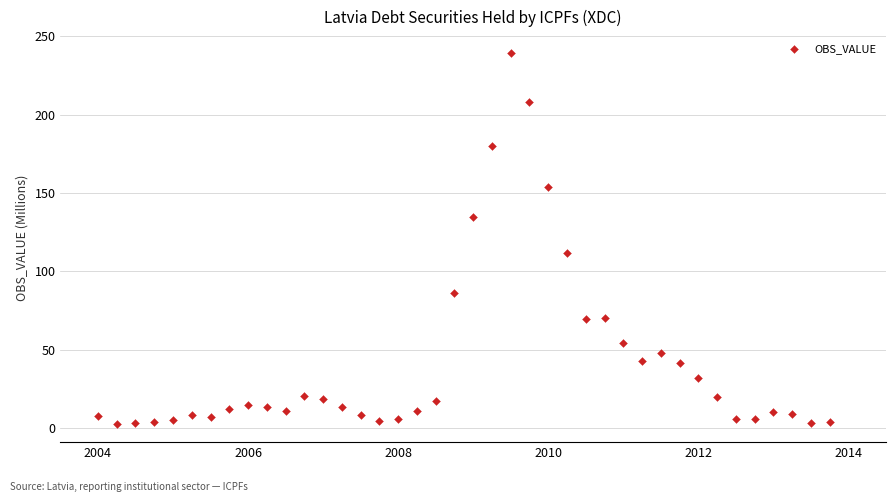

What is the range of X values (max minus min)?

9.8